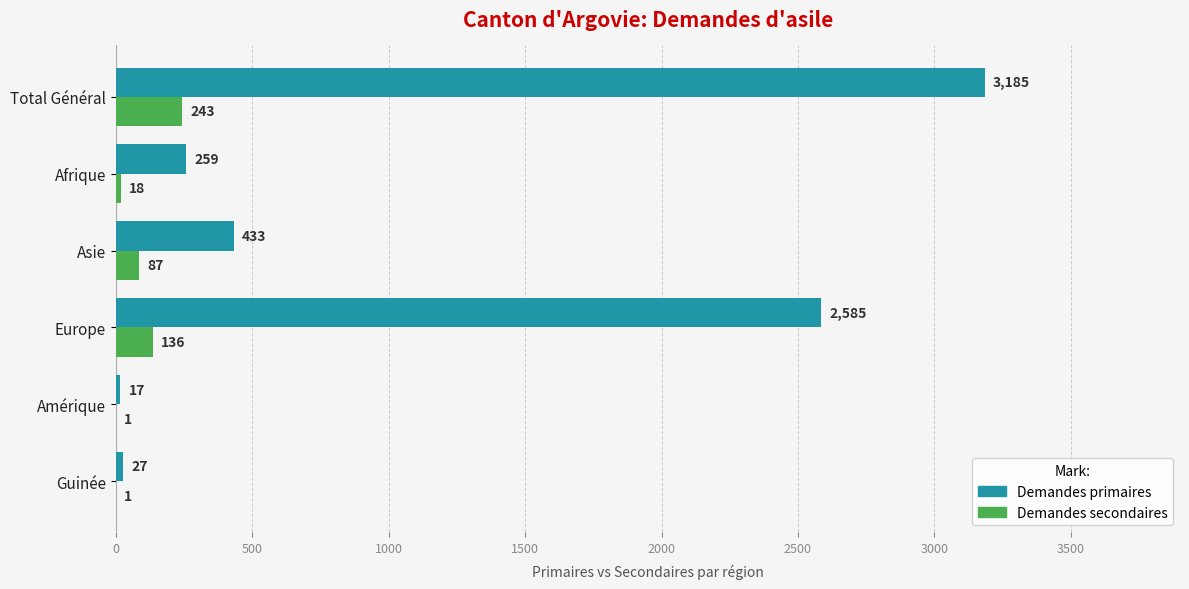

At which label is Demandes primaires closest to 1601?

Europe